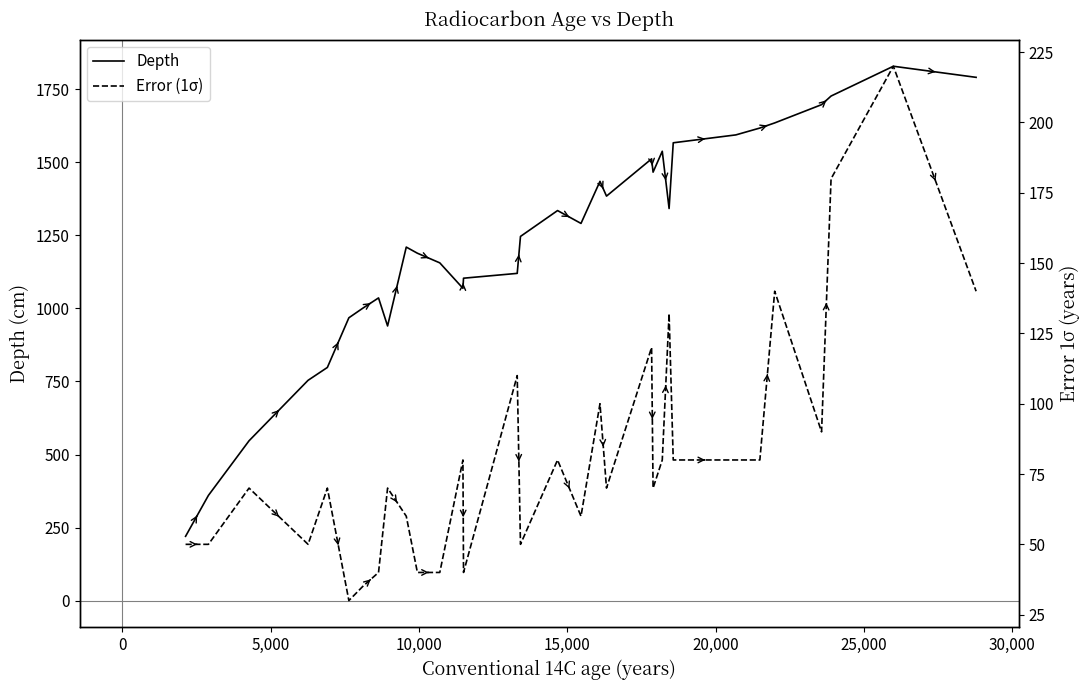

What is the lowest value of the Depth series?

220.0